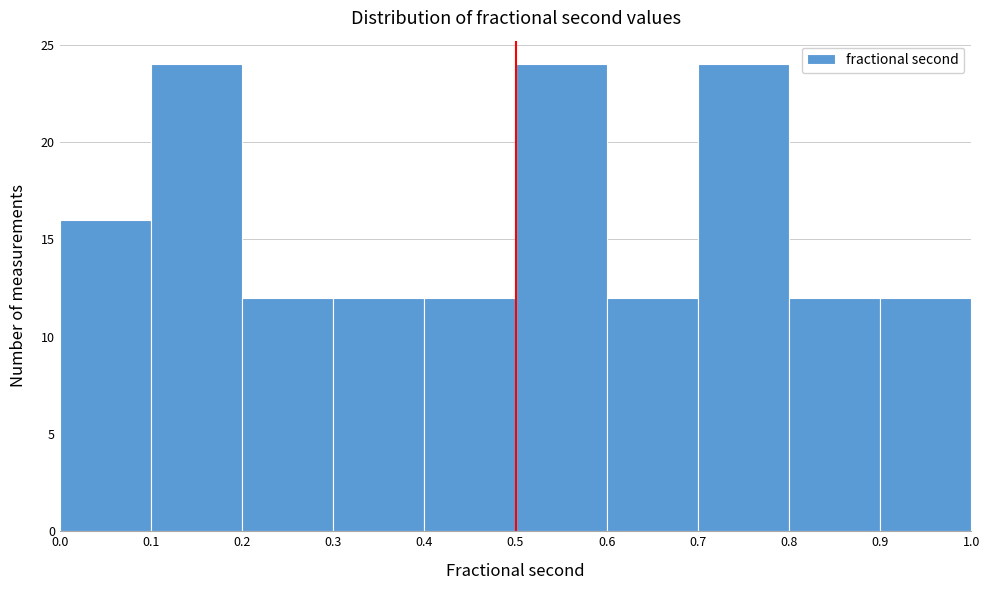

What is the height of the bar covering 0.5 to 0.6 on the x-axis? The values are not printed on the chart, so give them approximately, as read against the axis.

24